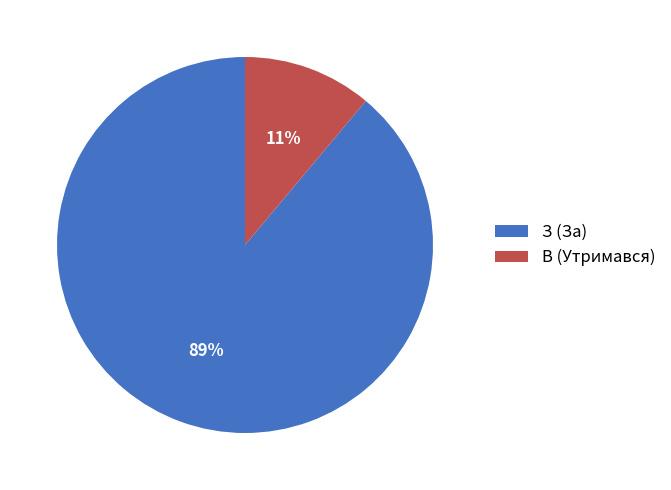

The В (Утримався) slice represents 11% of the pie. True or false?

True